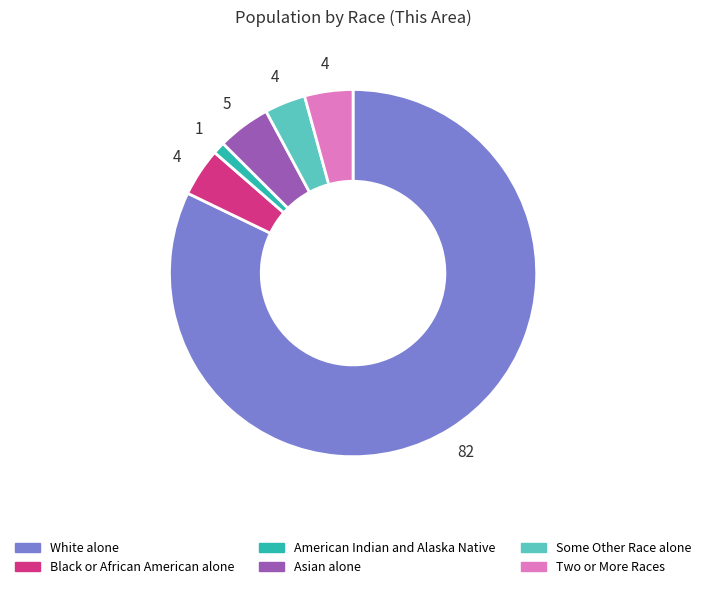

Does White alone account for over 50% of the chart?

Yes